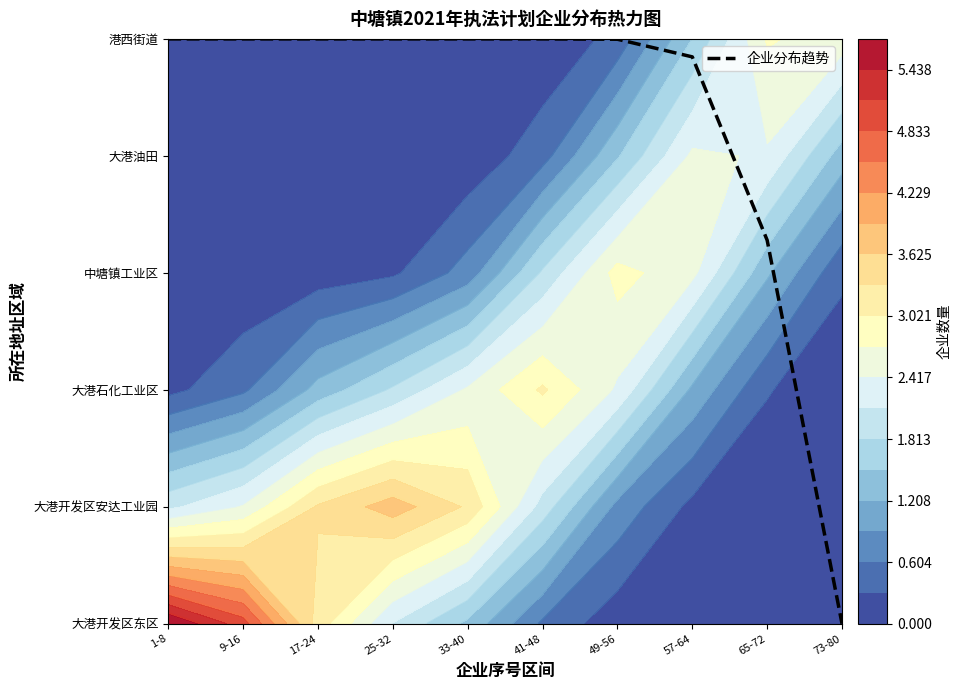

Approximately how many times larger is the value at 41-48 compared to 9-16?

1.0